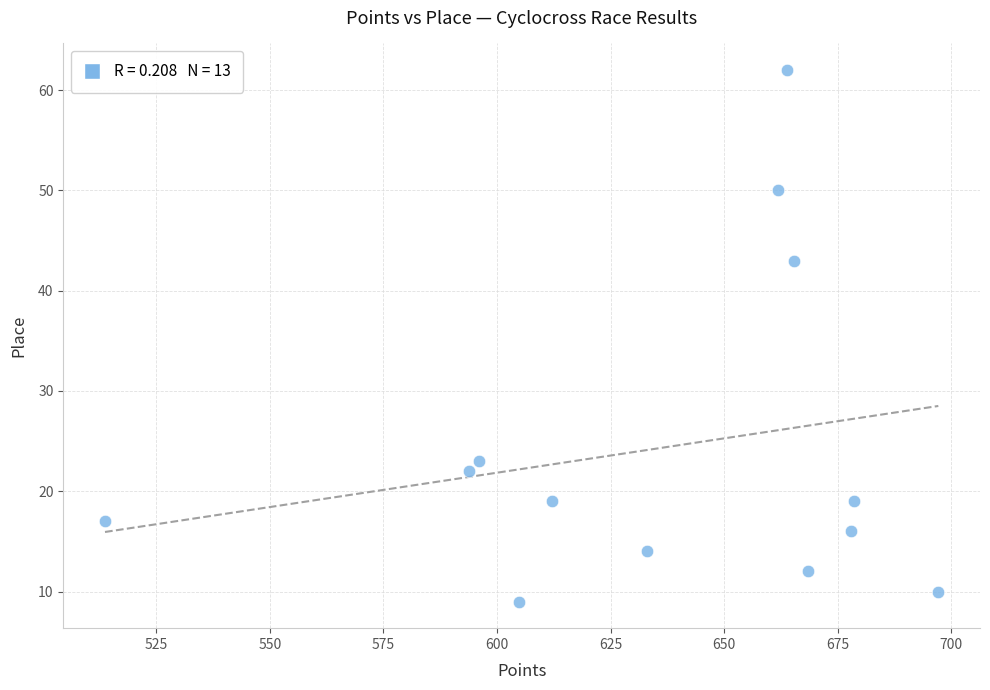

What is the range of Y values (max minus min)?

53